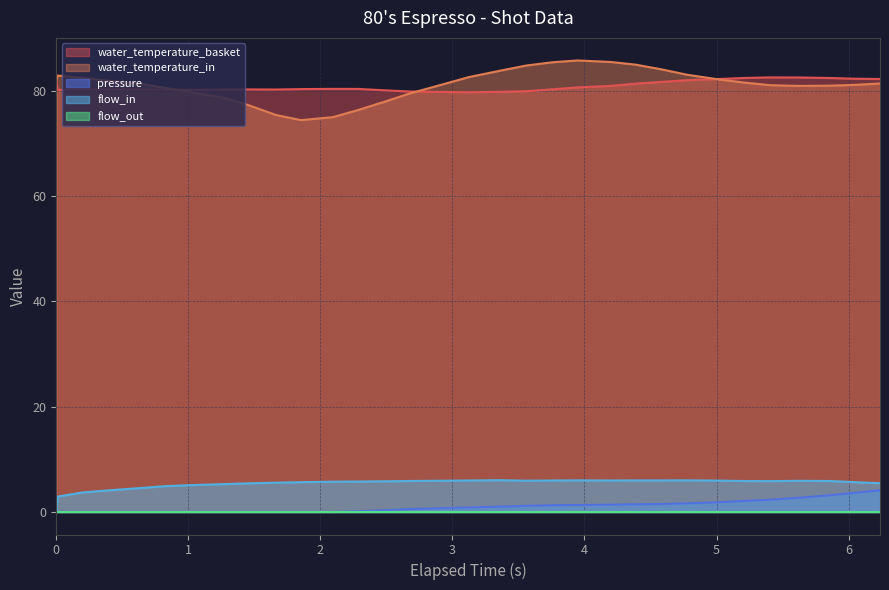

Does the chart have visible grid lines?

Yes